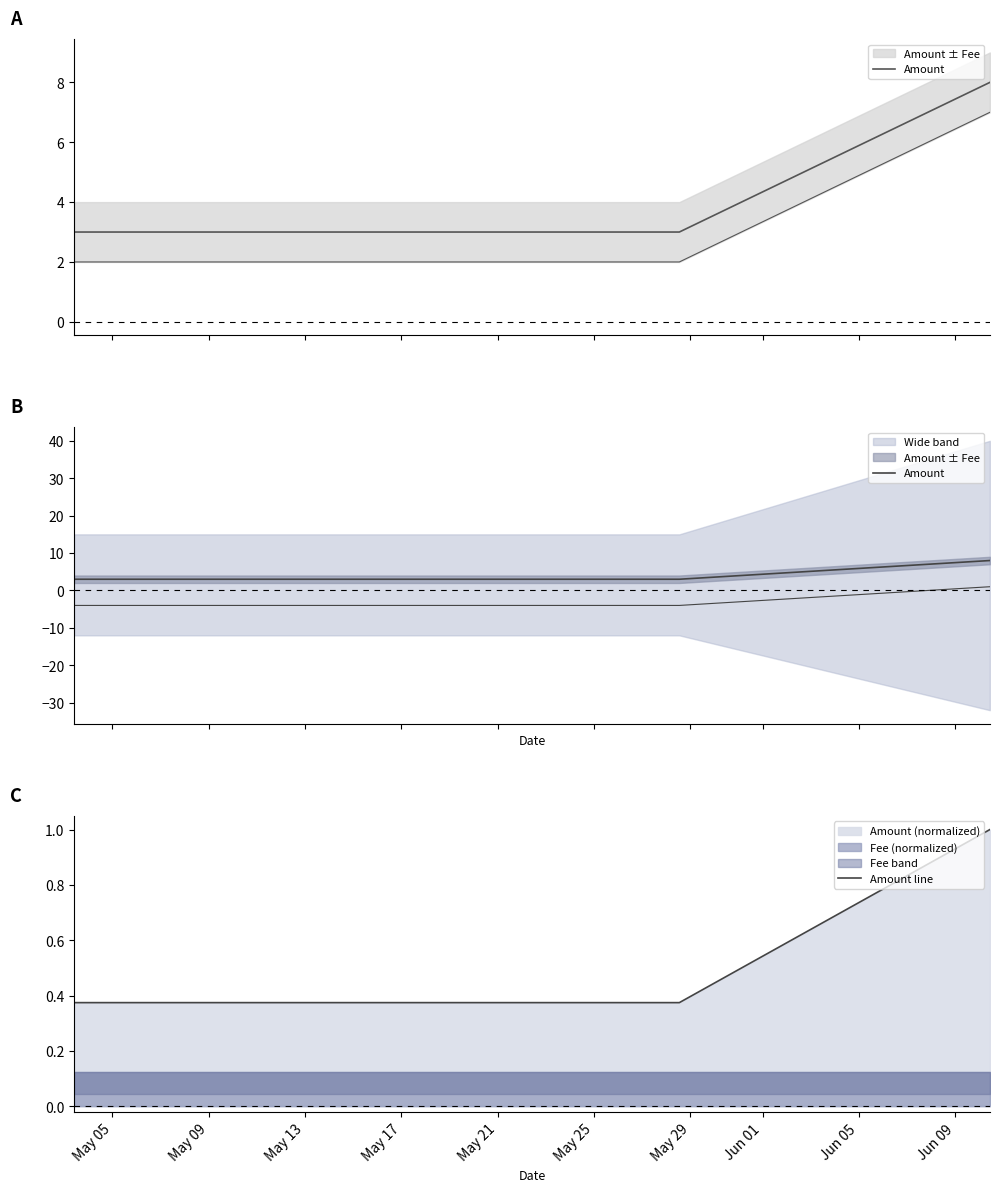

Where is Amount line nearest to the value 0?

May 05